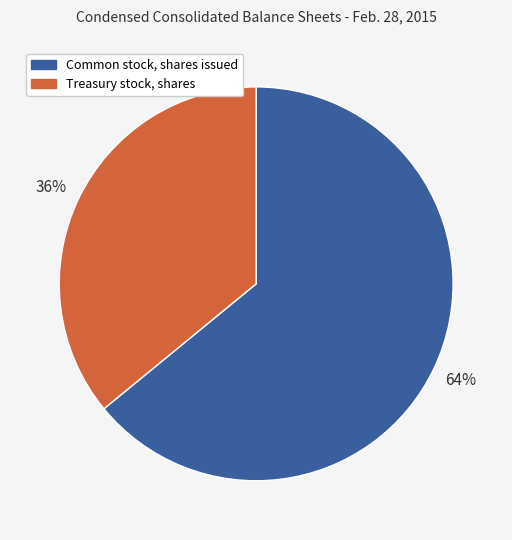

Rank the categories by value from highest to lowest.

Common stock, shares issued, Treasury stock, shares